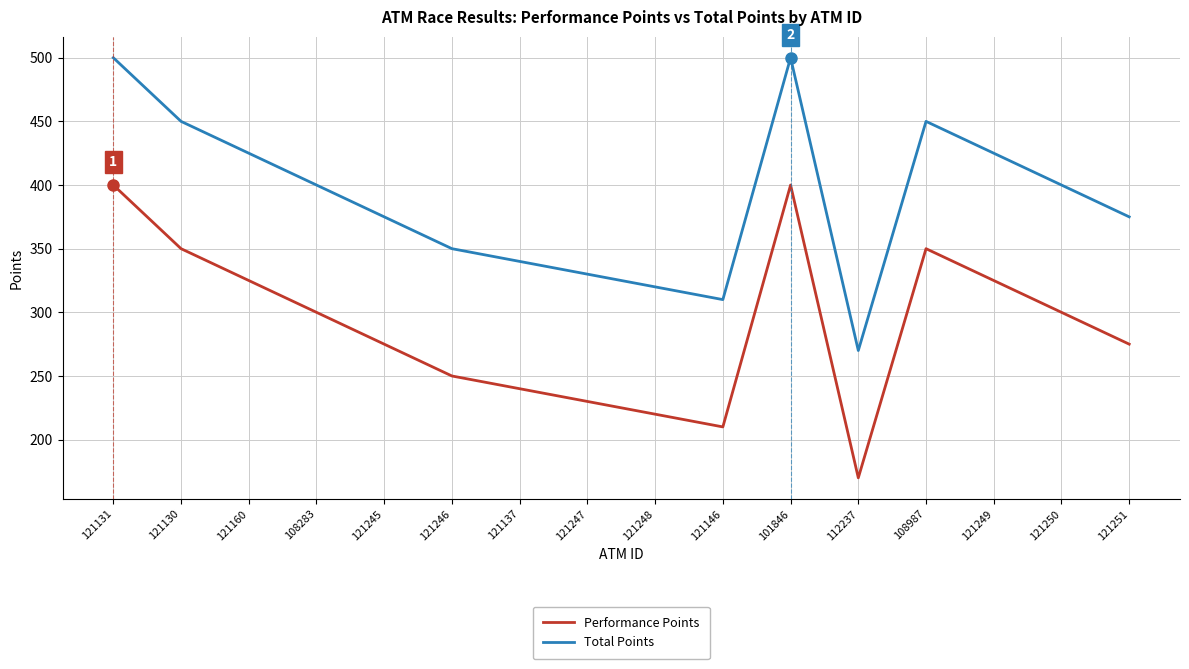

True or false: Performance Points has a value of 498 at 108283.

False